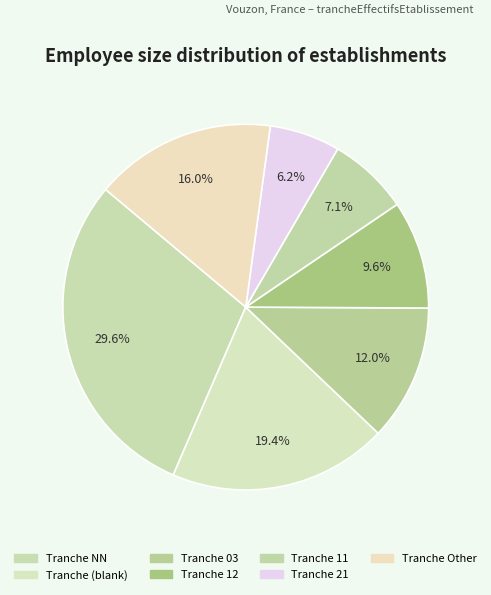

Count the number of slices in the pie.

7